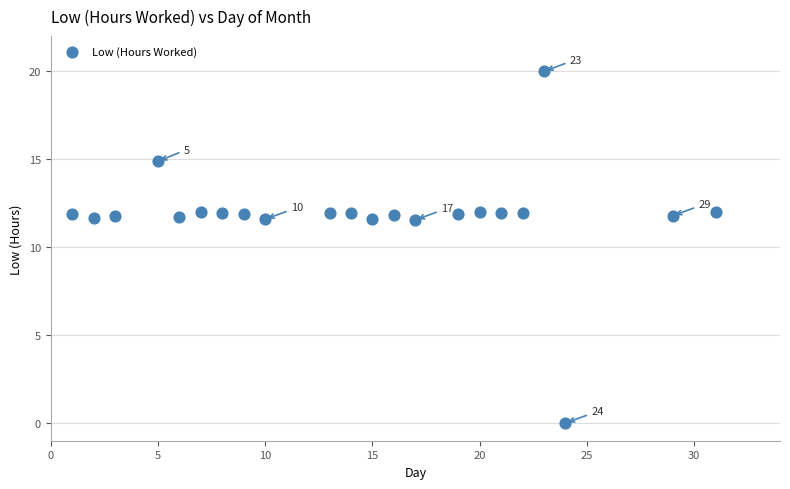

What is the range of Y values (max minus min)?

20.0